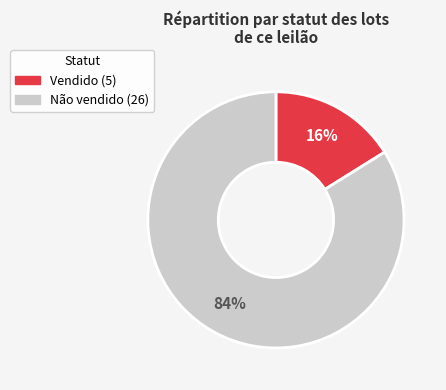

Does Não vendido represent more than half of the total?

Yes